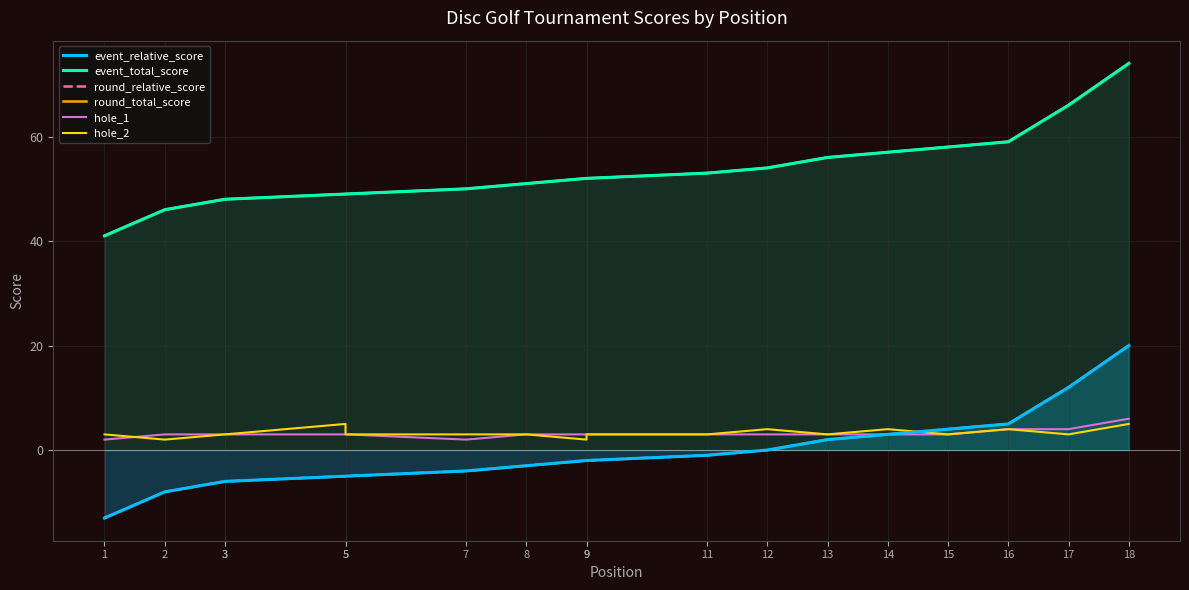

Rank the categories by hole_2 value from highest to lowest.

5, 18, 12, 14, 16, 1, 3, 3, 5, 7, 8, 9, 11, 13, 15, 17, 2, 9